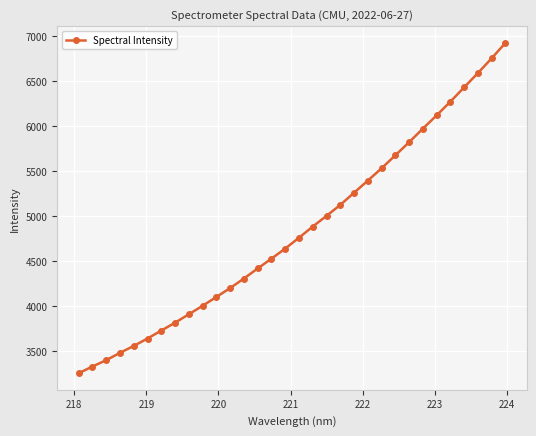

Does the chart display data point markers on the line(s)?

Yes